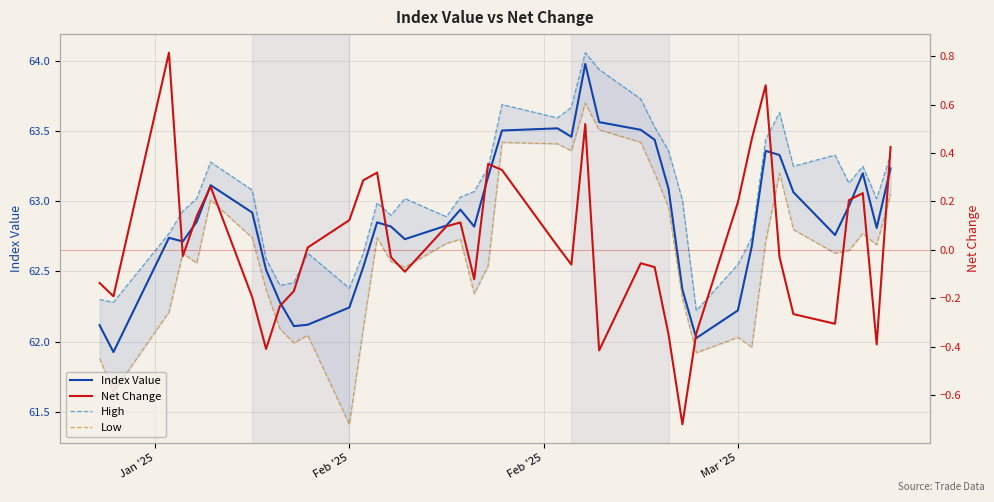

True or false: Low and Net Change intersect in this chart.

False